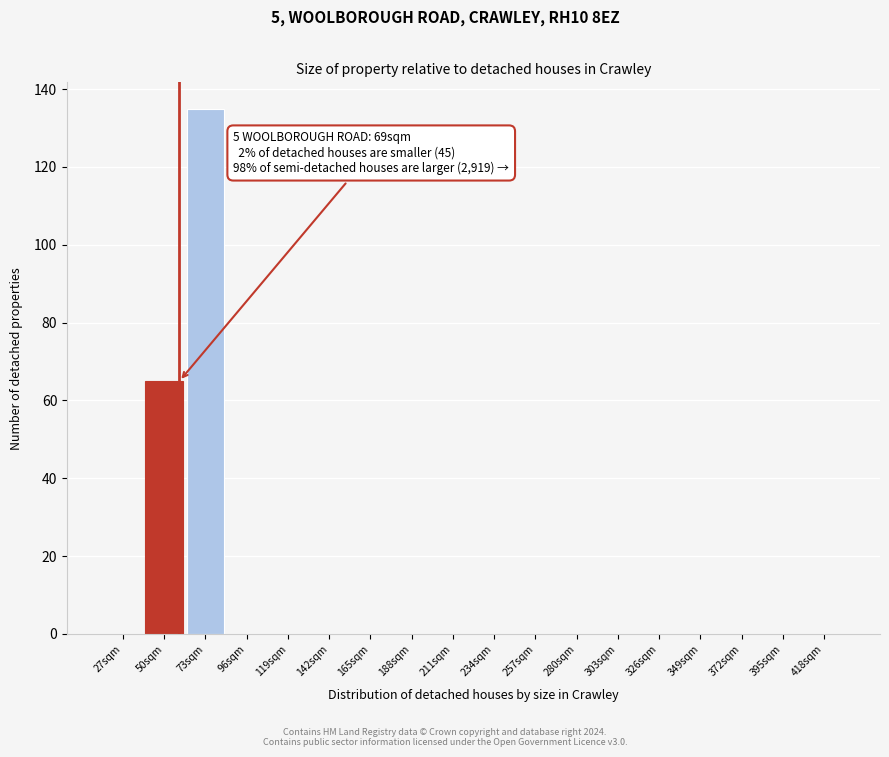

Reading right to left, extract all data points from this chart.

418sqm=0	395sqm=0	372sqm=0	349sqm=0	326sqm=0	303sqm=0	280sqm=0	257sqm=0	234sqm=0	211sqm=0	188sqm=0	165sqm=0	142sqm=0	119sqm=0	96sqm=0	73sqm=135	50sqm=65	27sqm=0